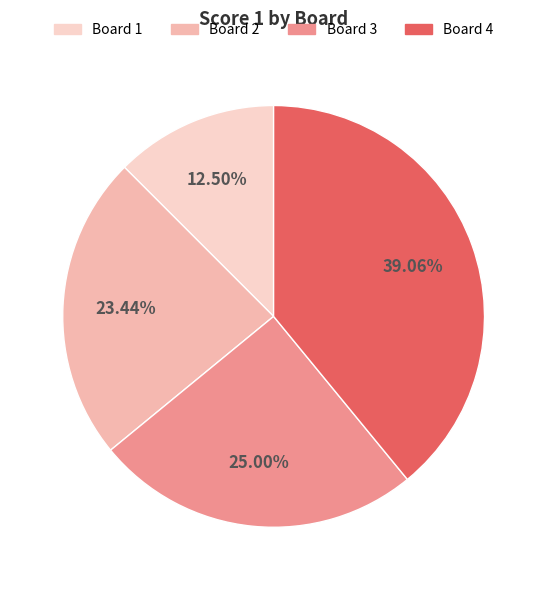

How many slices are in this pie chart?

4